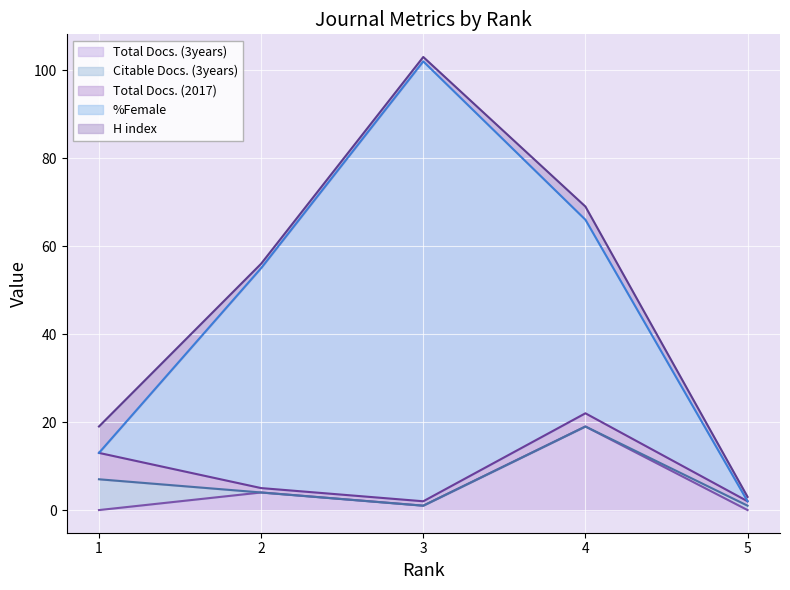

At which label does %Female first exceed 44?

2